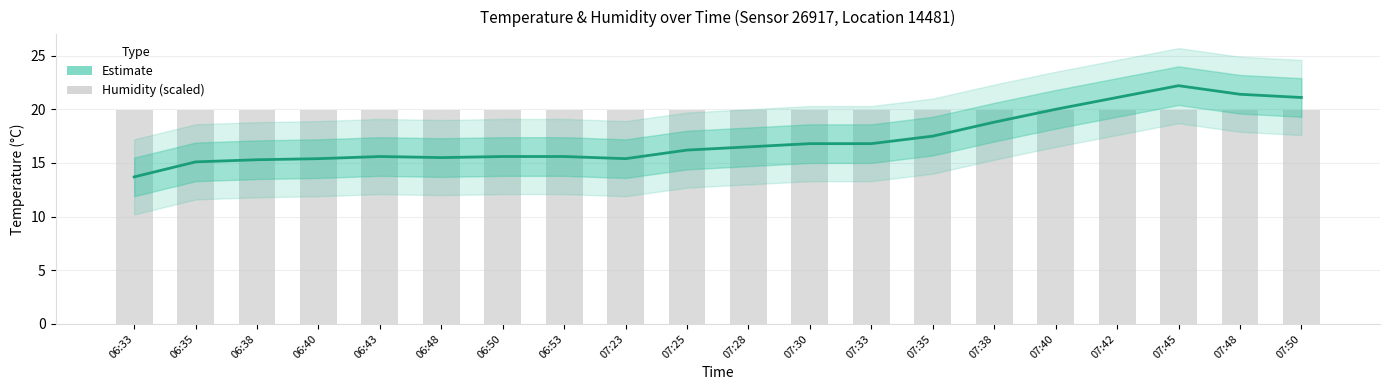

Is it true that temperature equals 10.3 at 07:23?

False